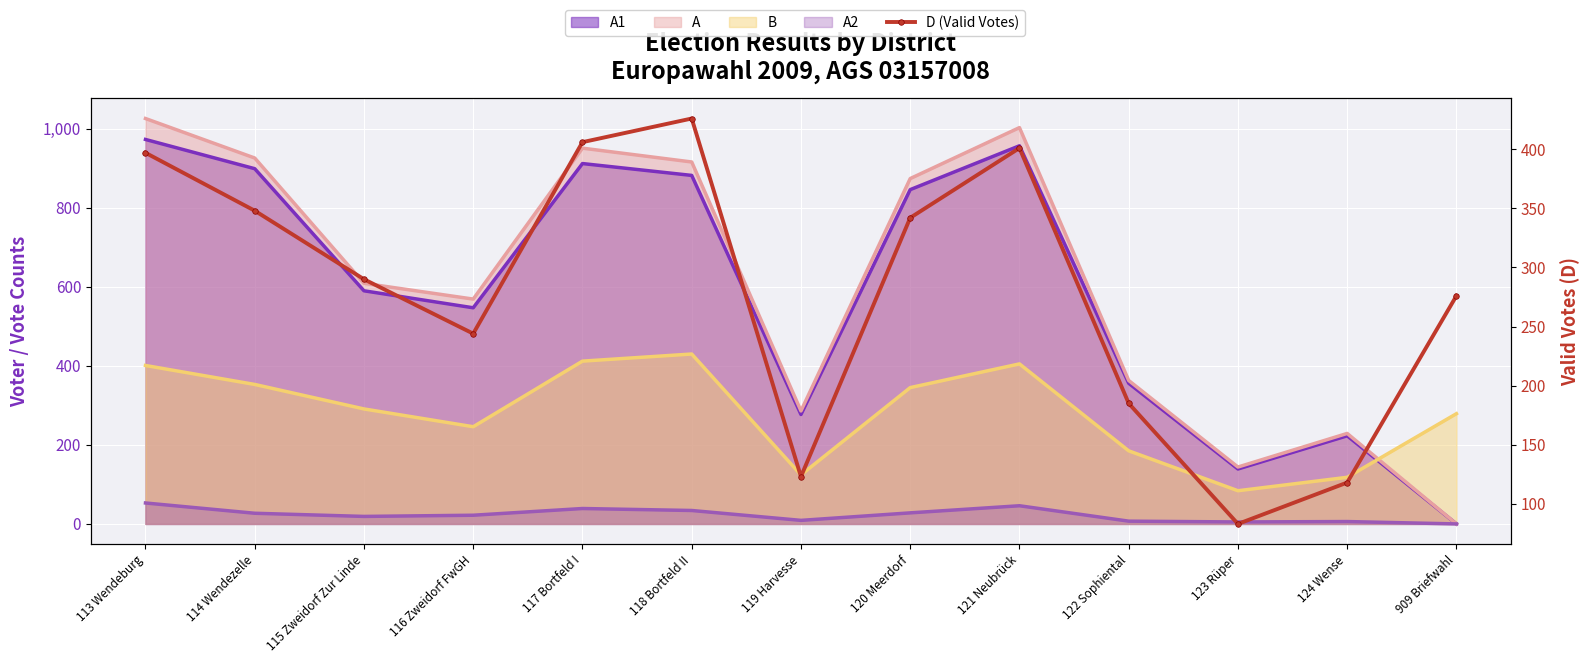

List the labels in order of value, largest first.

118 Bortfeld II, 117 Bortfeld I, 121 Neubrück, 113 Wendeburg, 114 Wendezelle, 120 Meerdorf, 115 Zweidorf Zur Linde, 909 Briefwahl, 116 Zweidorf FwGH, 122 Sophiental, 119 Harvesse, 124 Wense, 123 Rüper